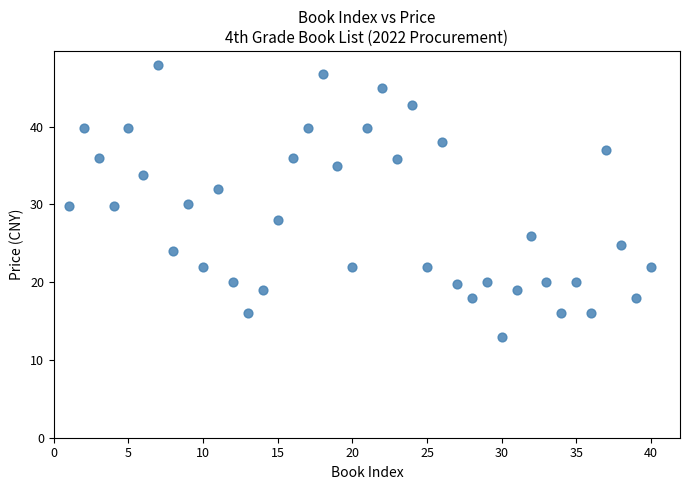

What is the range of X values (max minus min)?

39.0